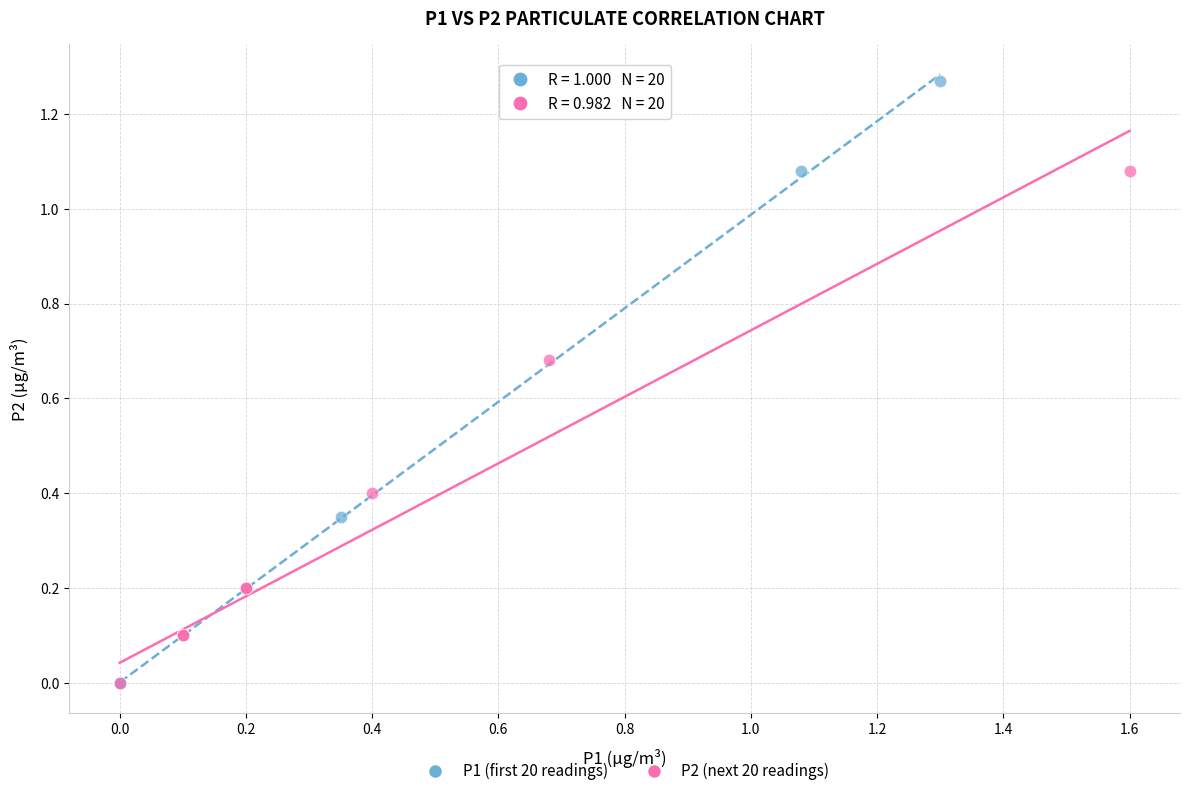

Which series reaches the maximum Y coordinate?

P1 (first 20 readings)